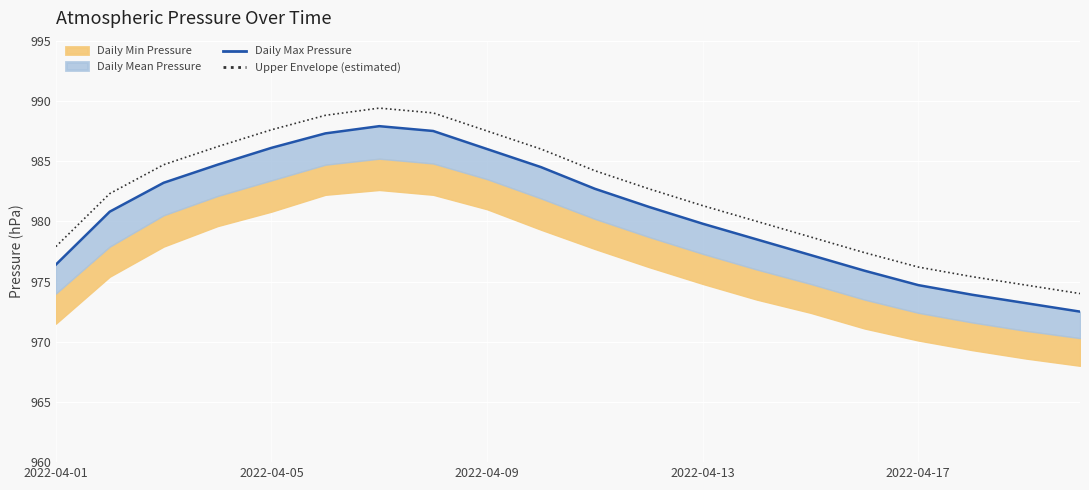

Is it true that Daily Max Pressure equals 517.6 at 19?

False